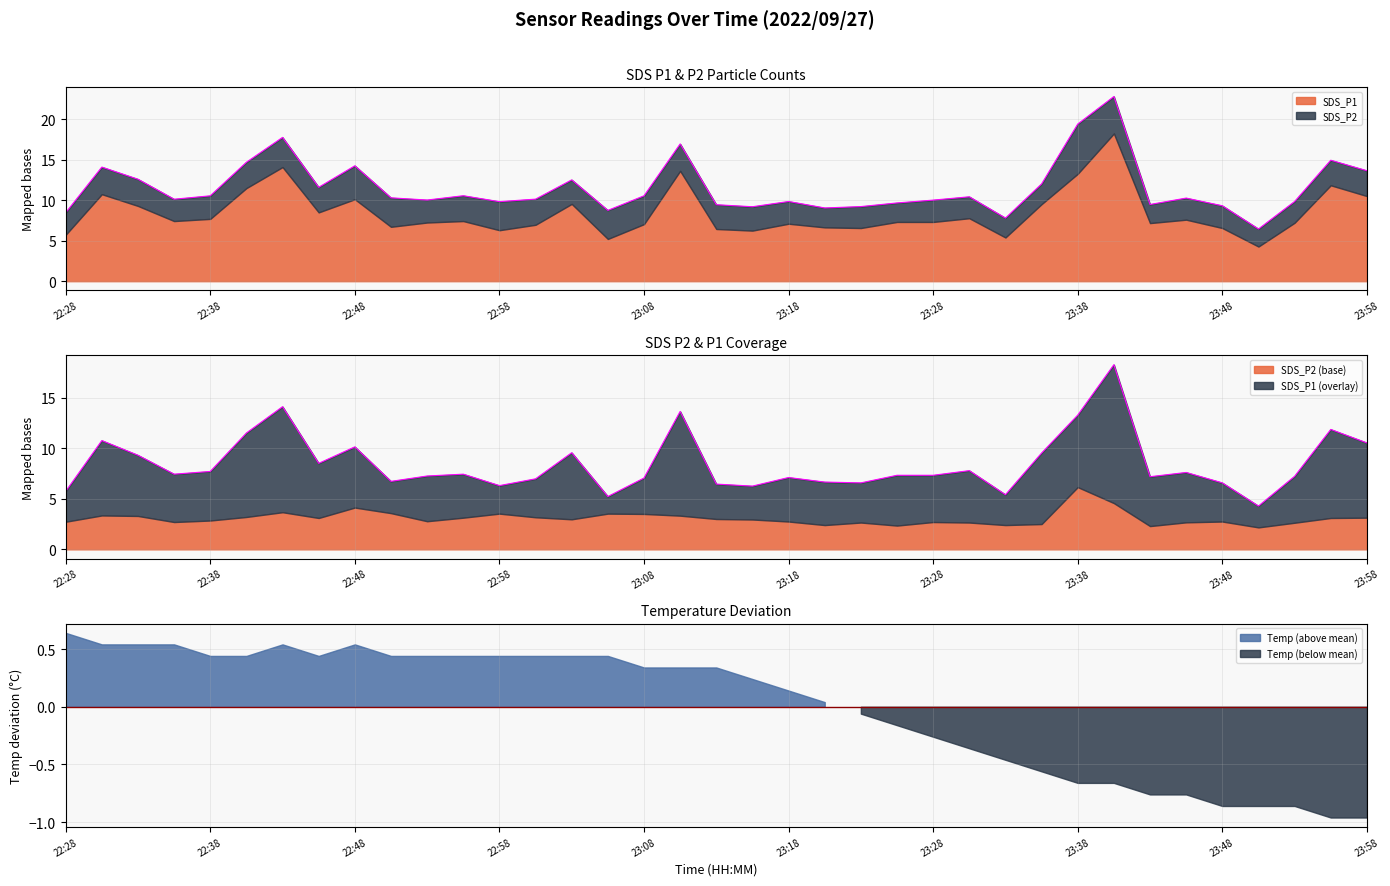

Reading left to right, extract all data points from this chart.

SDS_P1: 5.7	10.8	9.3	7.4	7.7	11.5	14.1	8.5	10.1	6.7	7.2	7.4	6.3	7.0	9.6	5.2	7.0	13.6	6.5	6.2	7.1	6.7	6.6	7.3	7.3	7.8	5.4	9.5	13.3	18.2	7.2	7.6	6.6	4.3	7.2	11.8	10.5
SDS_P2: 2.7	3.4	3.3	2.7	2.9	3.2	3.7	3.1	4.1	3.6	2.8	3.1	3.5	3.2	3.0	3.5	3.5	3.3	3.0	3.0	2.8	2.4	2.6	2.4	2.7	2.6	2.4	2.5	6.2	4.6	2.3	2.7	2.8	2.2	2.6	3.1	3.1
Temp: 19.9	19.8	19.8	19.8	19.7	19.7	19.8	19.7	19.8	19.7	19.7	19.7	19.7	19.7	19.7	19.7	19.6	19.6	19.6	19.5	19.4	19.3	19.2	19.1	19.0	18.9	18.8	18.7	18.6	18.6	18.5	18.5	18.4	18.4	18.4	18.3	18.3